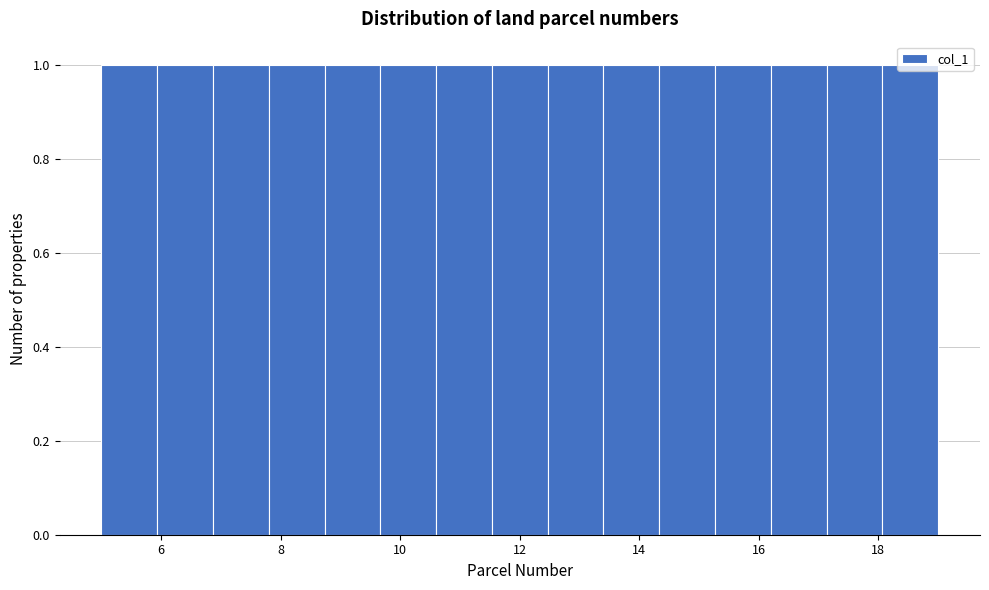

How tall is the bar that spans 13.4 to 14.4 on the x-axis? Neither the bar edges nor the heights are printed on the chart, so give them approximately, as read against the axes.

1